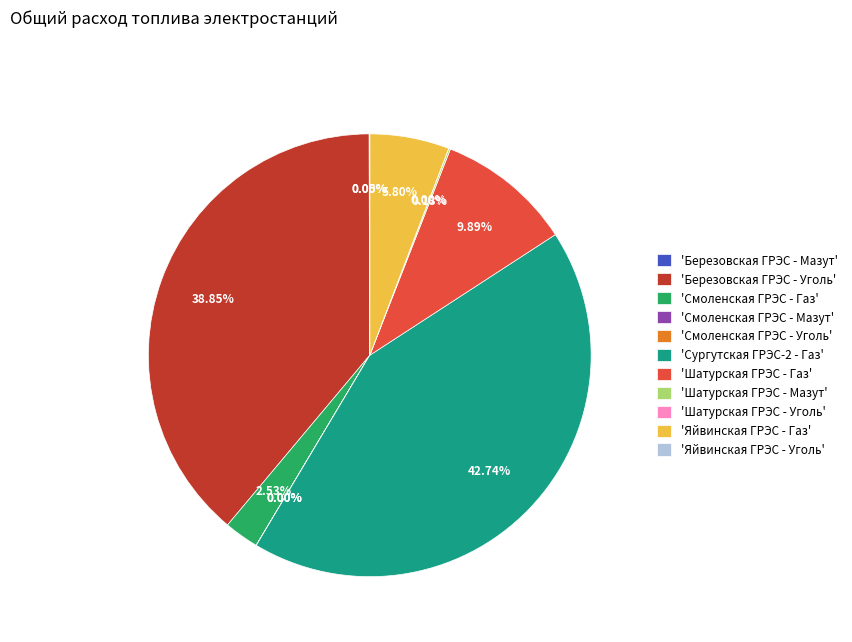

Is there a majority slice in this chart?

No